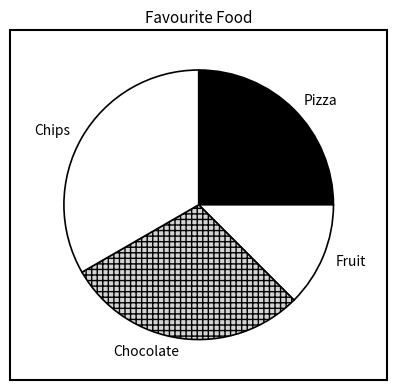

Approximately how many times larger is the value at Fruit compared to Pizza?

0.5